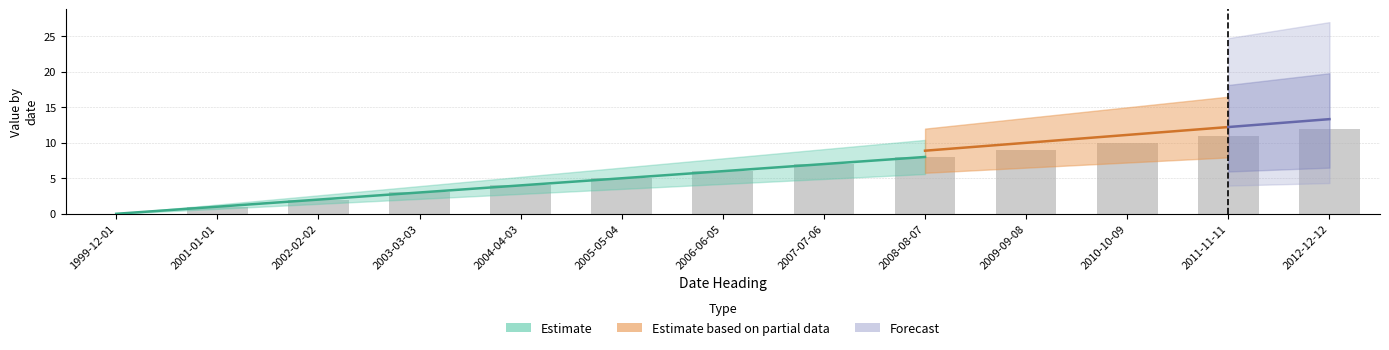

Are the bars grouped side by side (vs. stacked)?

No